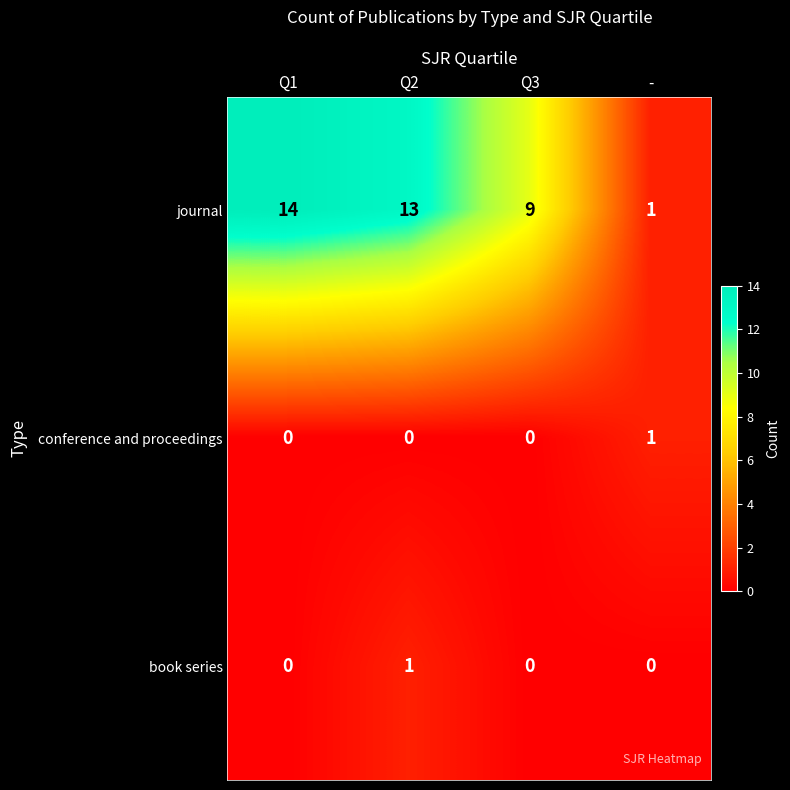

The journal series shows 5 at Q3. True or false?

False